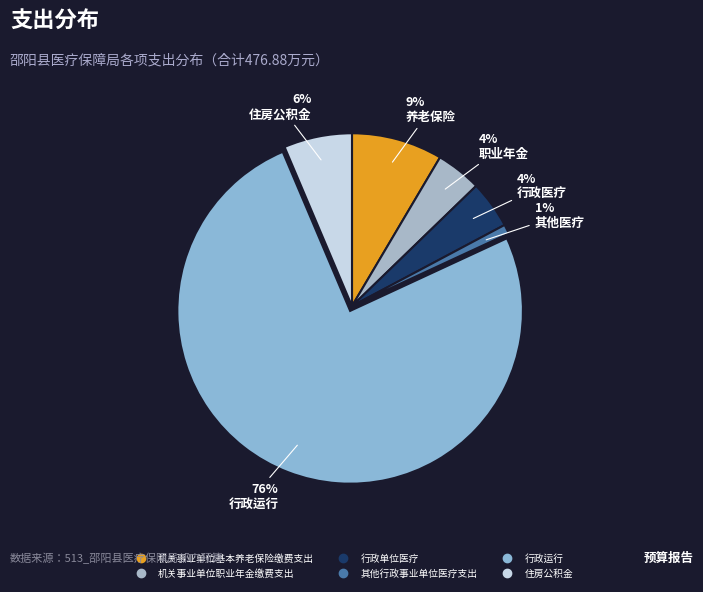

Combined, do 行政运行 and 机关事业单位职业年金缴费支出 account for over 50%?

Yes